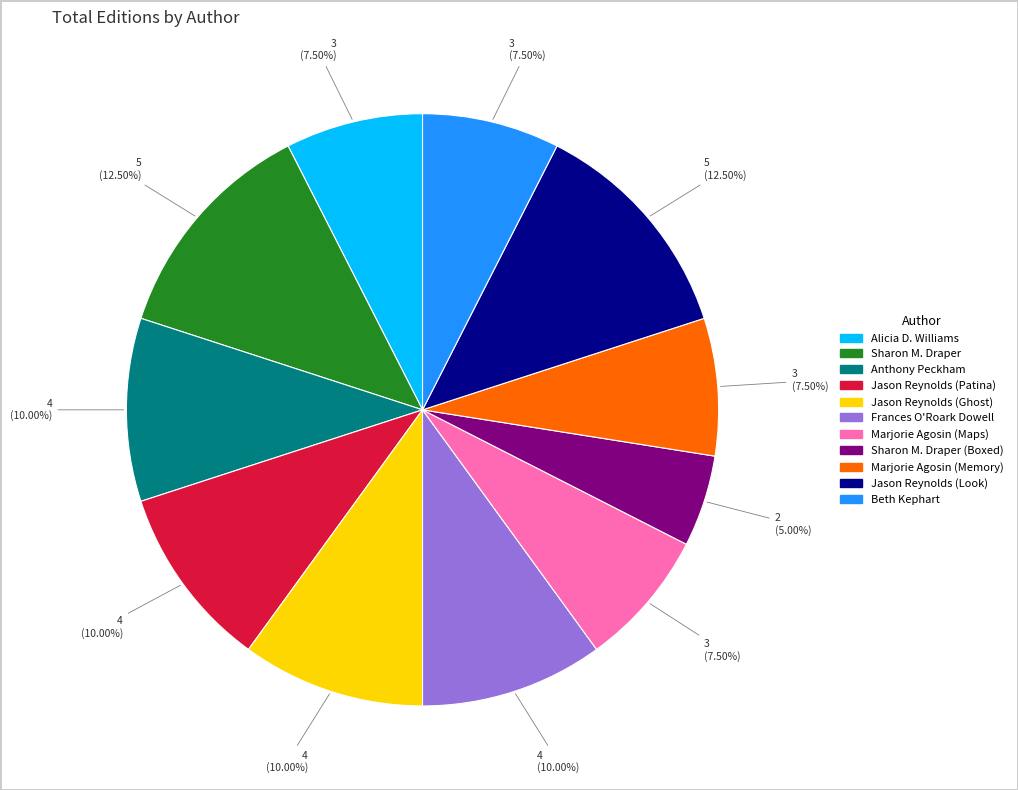

Which slice is the smallest?

Sharon M. Draper (Boxed)